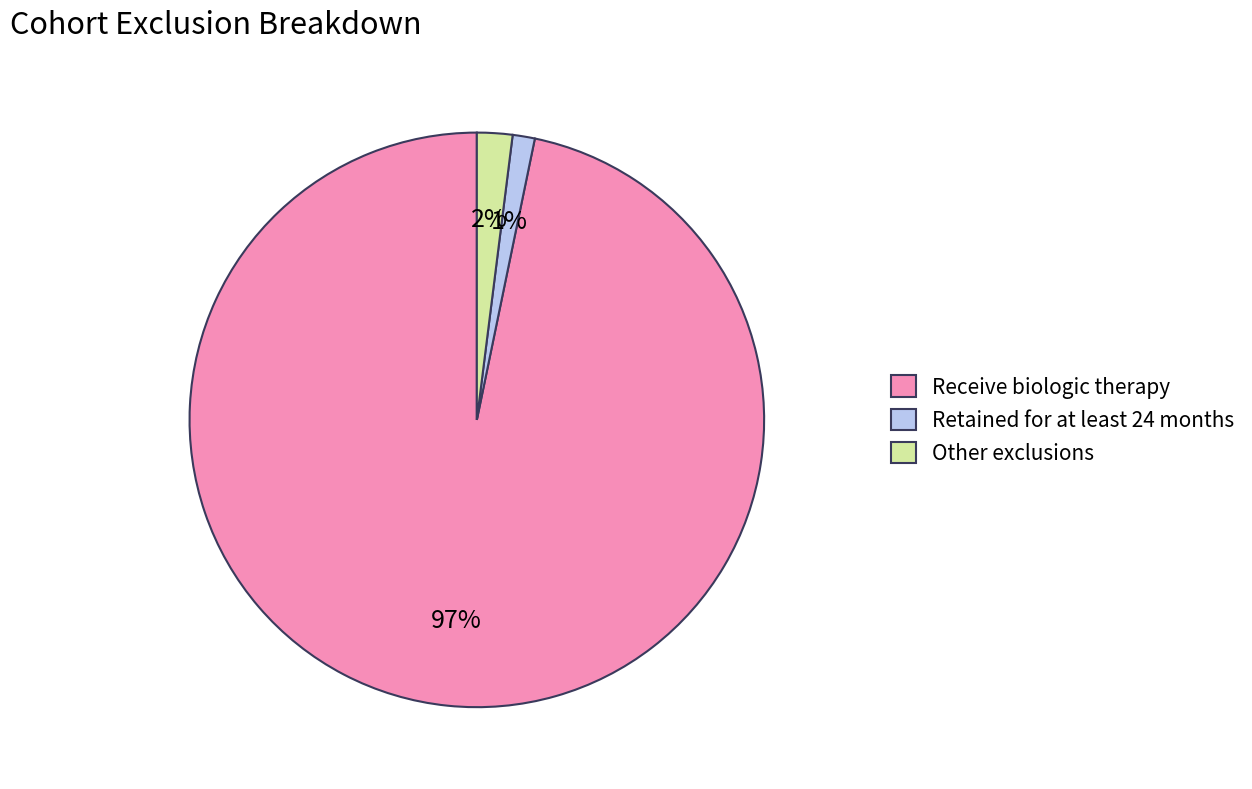

True or false: Retained for at least 24 months accounts for 1% of the total.

True